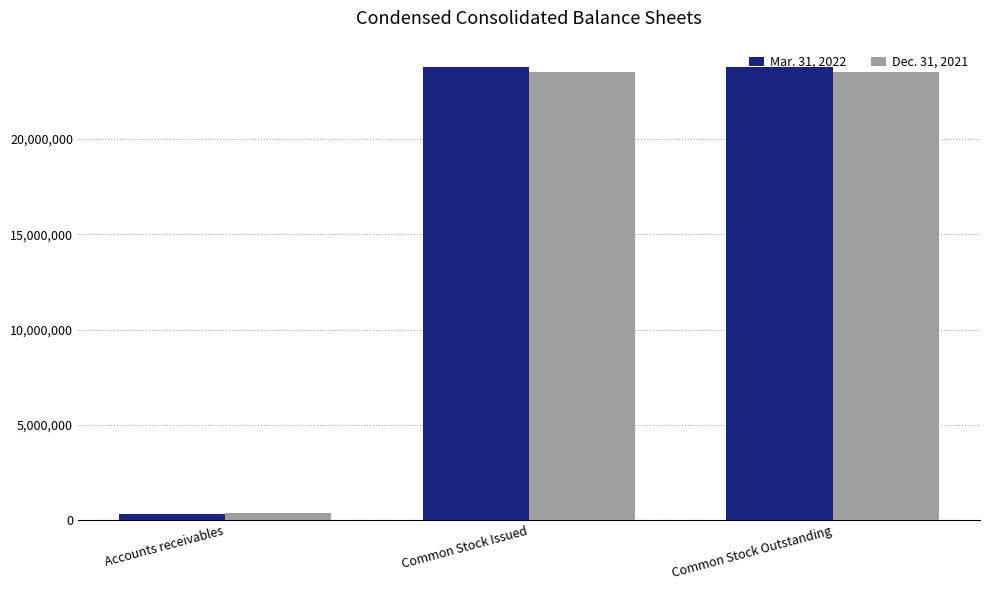

The value of Dec. 31, 2021 at Common Stock Outstanding is 37288368. True or false?

False